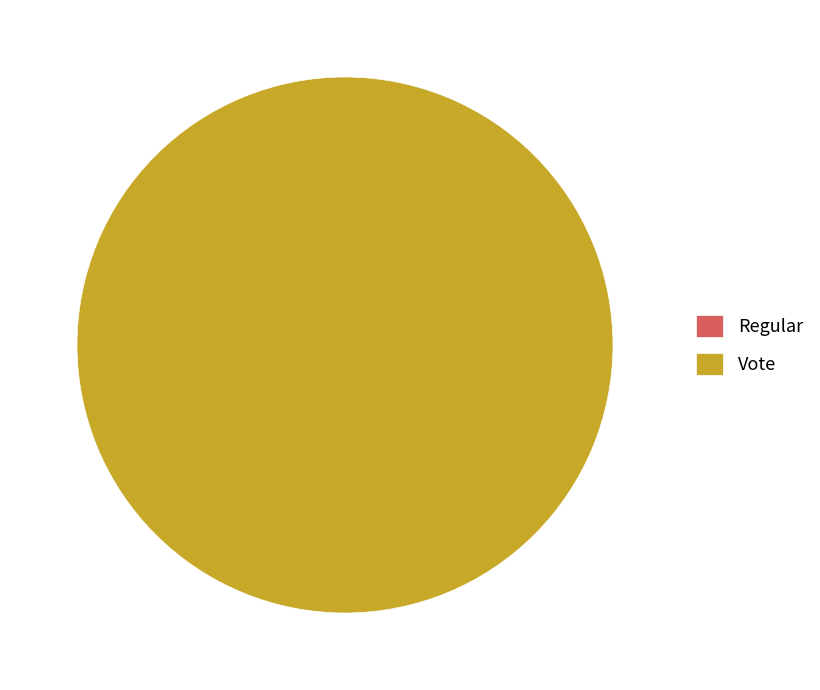

Is the sum of Regular and Vote greater than half?

Yes